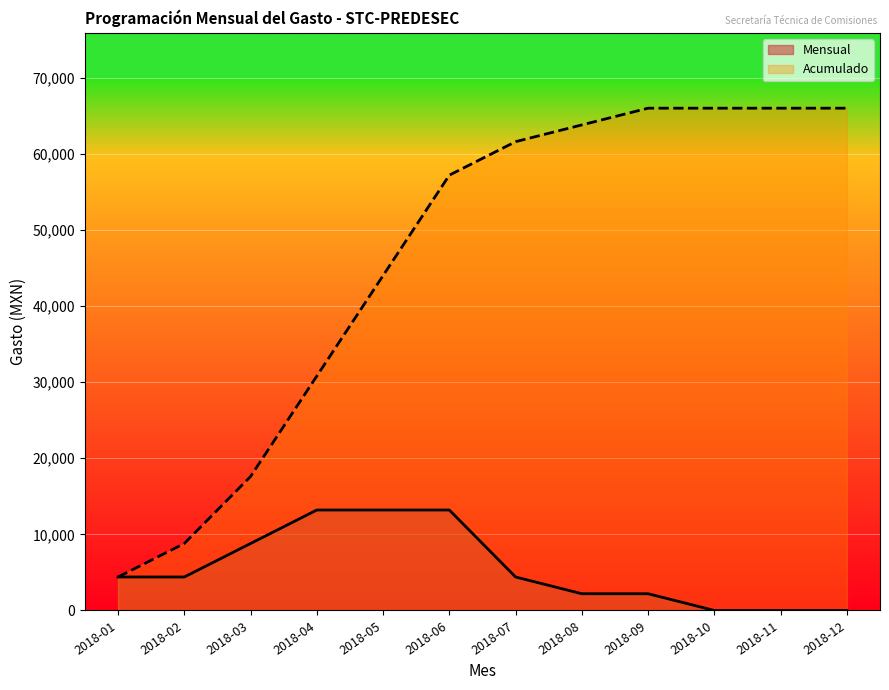

Is it true that Enero equals 13200 at 2018-04?

True